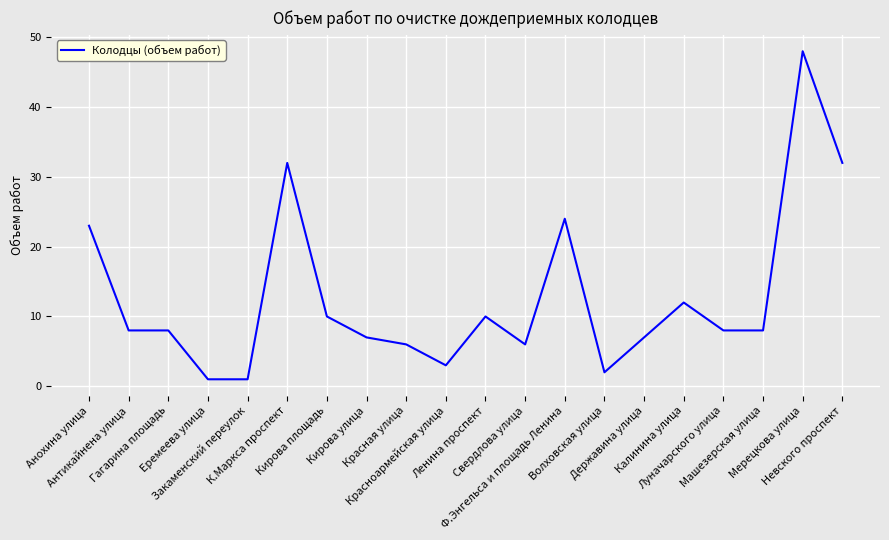

What is the difference between the maximum and minimum values?

47